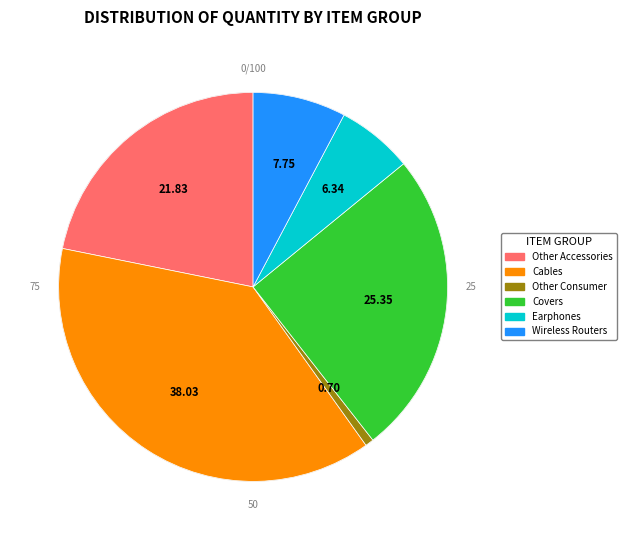

What percentage do Other Consumer and Other Accessories together represent?

22.5%